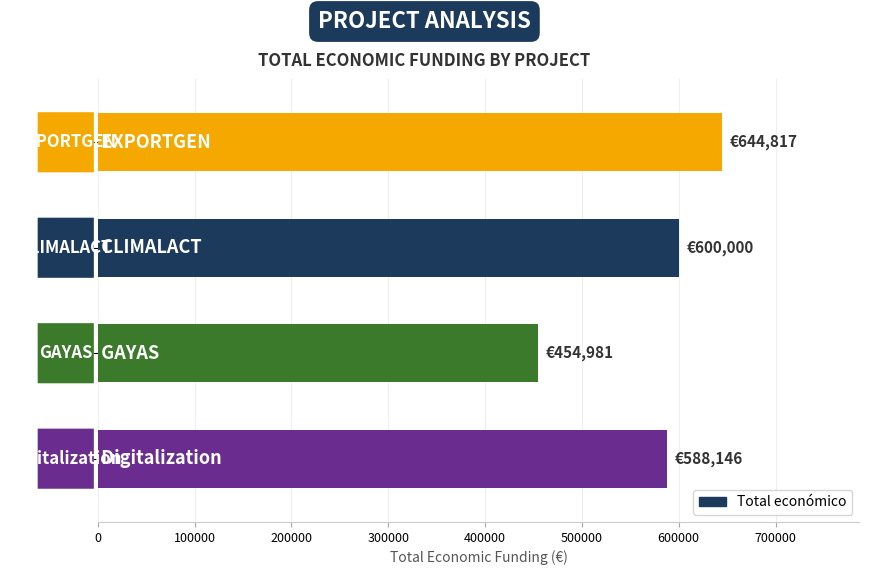

What is the average value?

571986